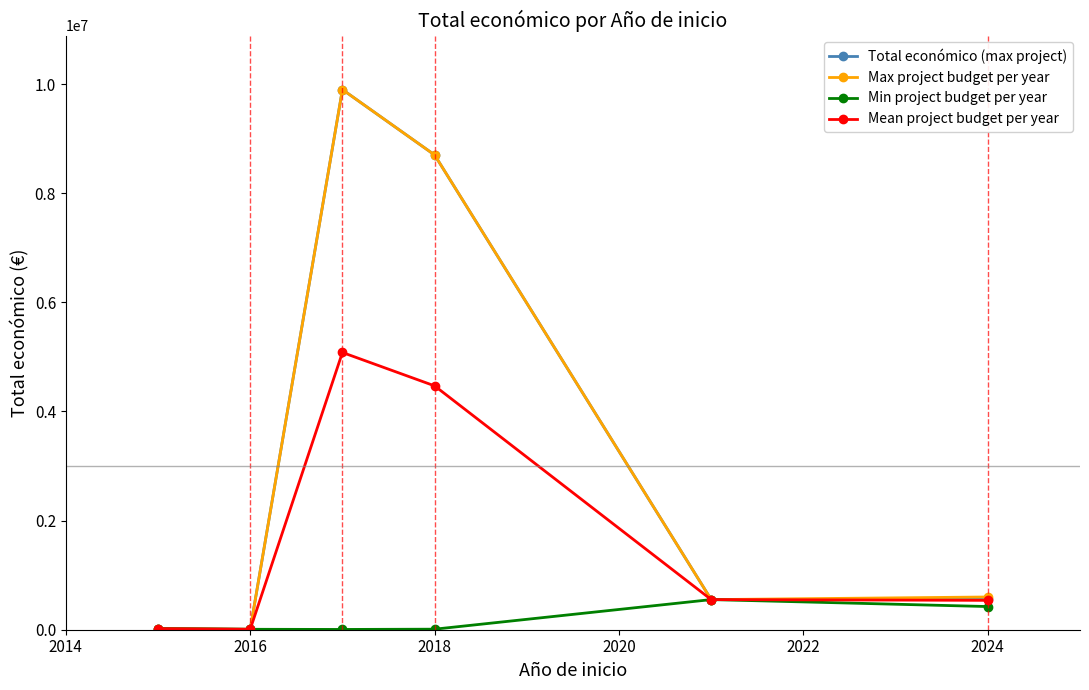

Count the number of categories in the chart.

6